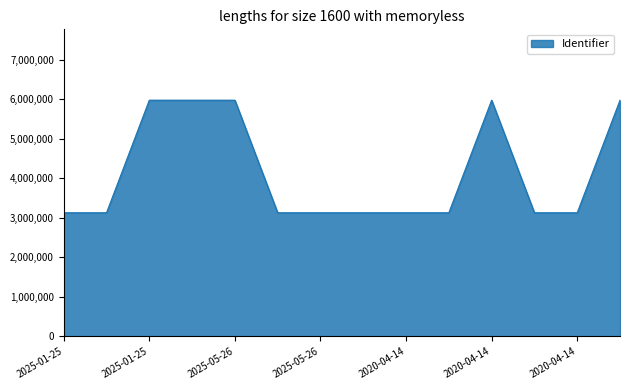

What is the greatest value displayed?

5974438